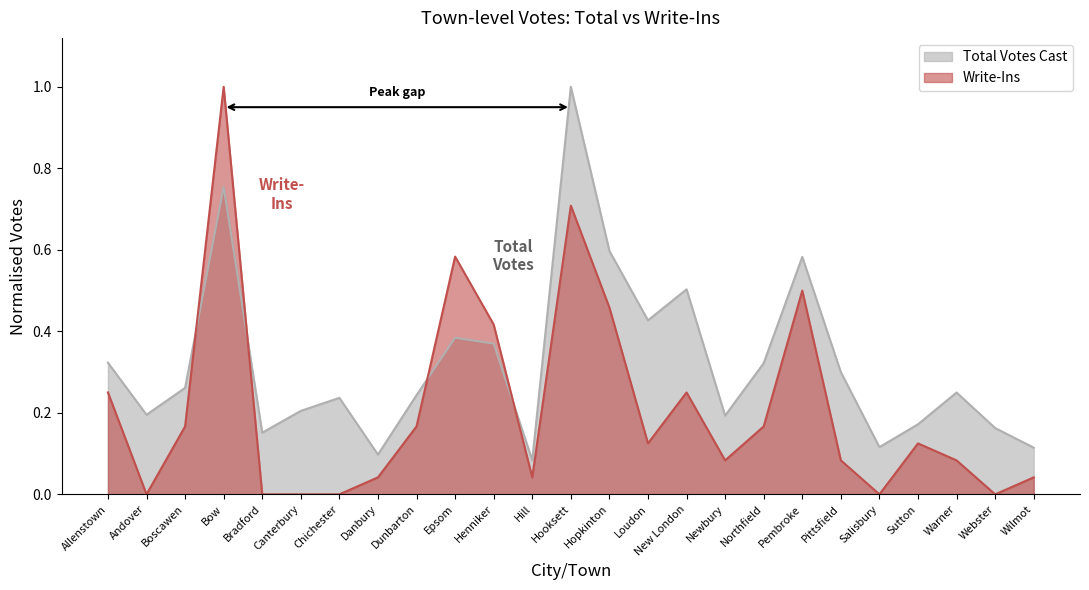

Count the number of data series in this chart.

2